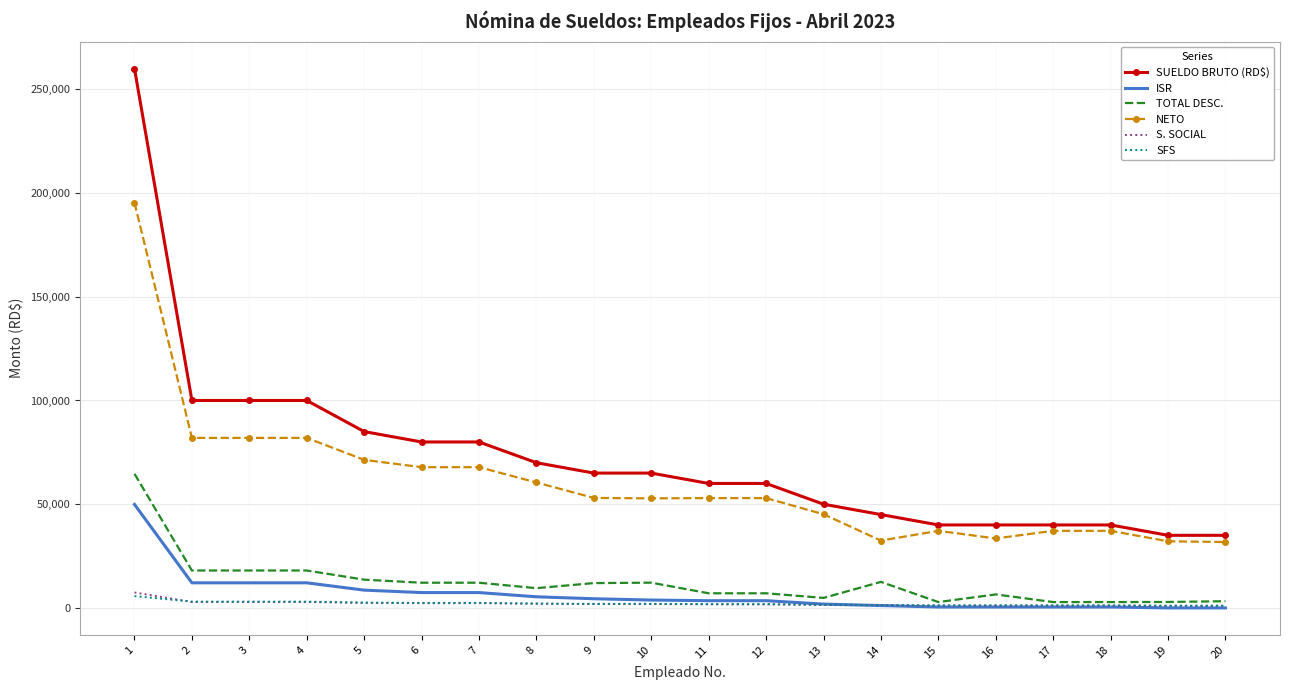

How many values in the TOTAL DESC. series are below 11970?

10